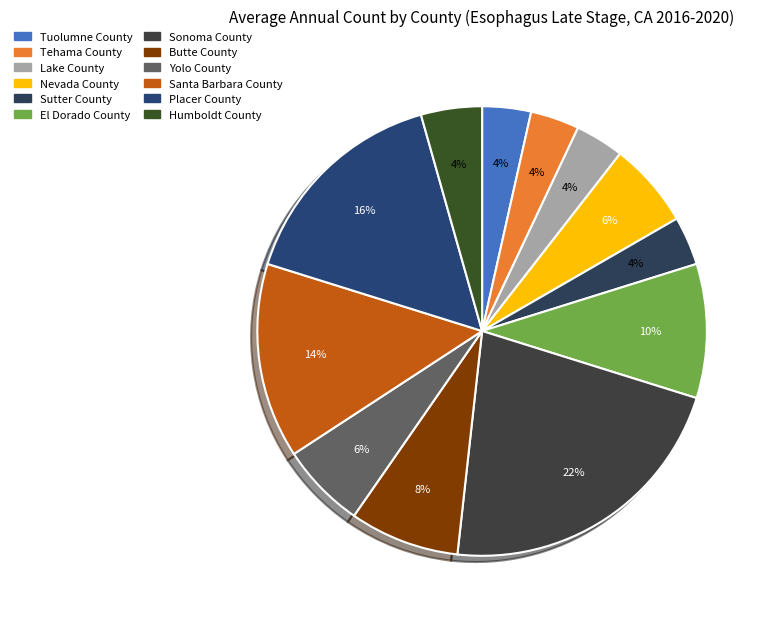

Do Butte County and Tehama County together represent more than half of the pie?

No